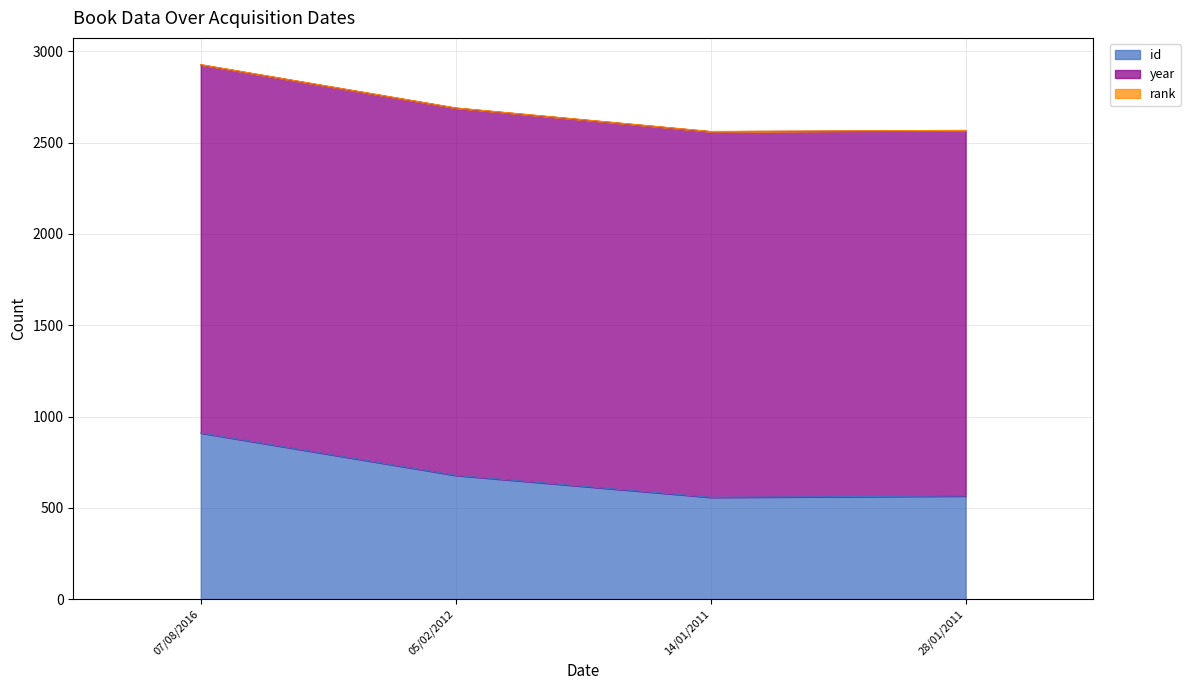

Which series has the widest spread of values?

id